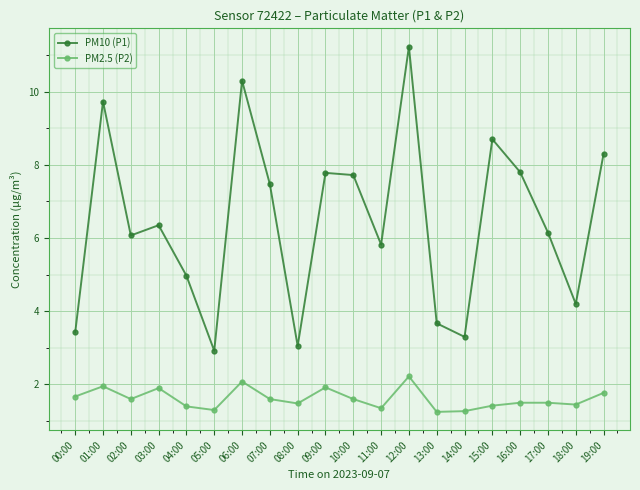

What is the difference between the second highest and minimum values in the PM2.5 (P2) series?

0.8